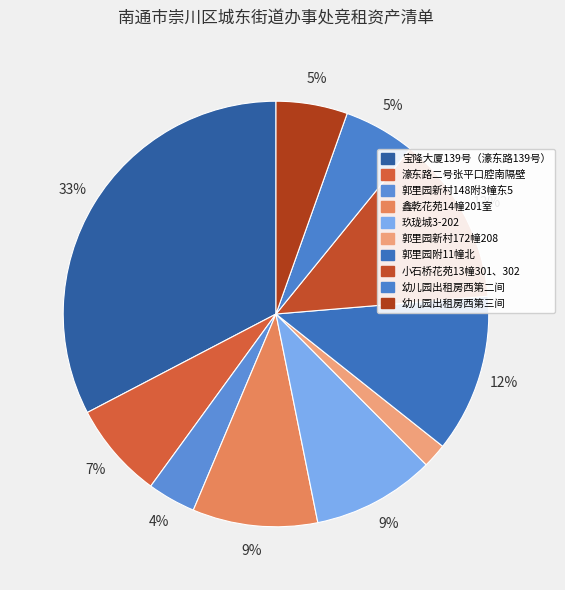

To the nearest percent, what is the combined percentage of 幼儿园出租房西第三间 and 宝隆大厦139号（濠东路139号）?

38%